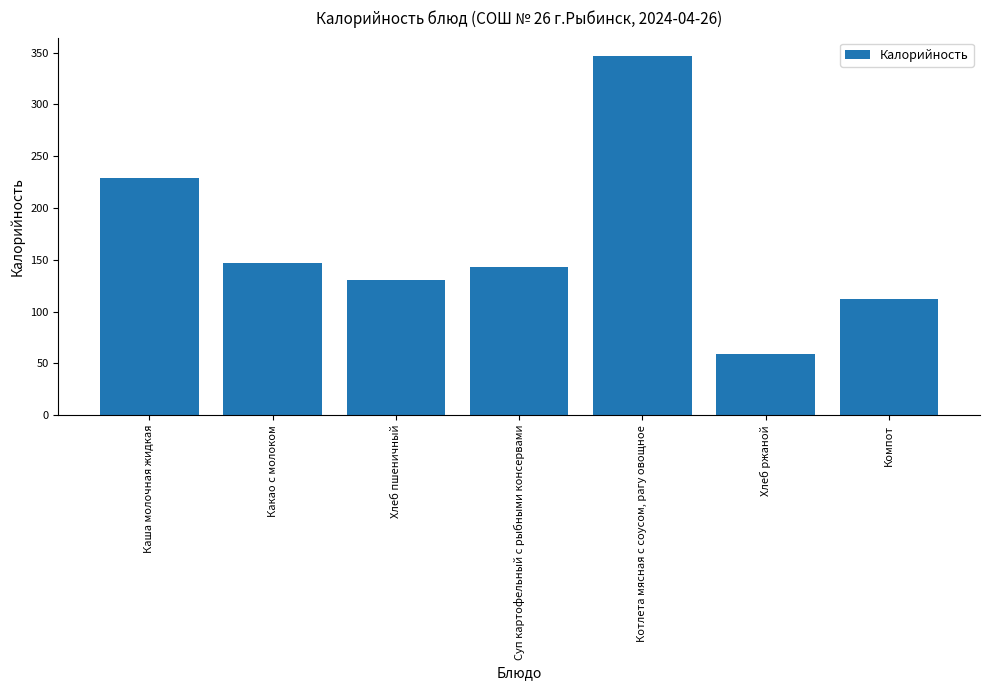

Which has a higher value, Компот or Какао с молоком?

Какао с молоком